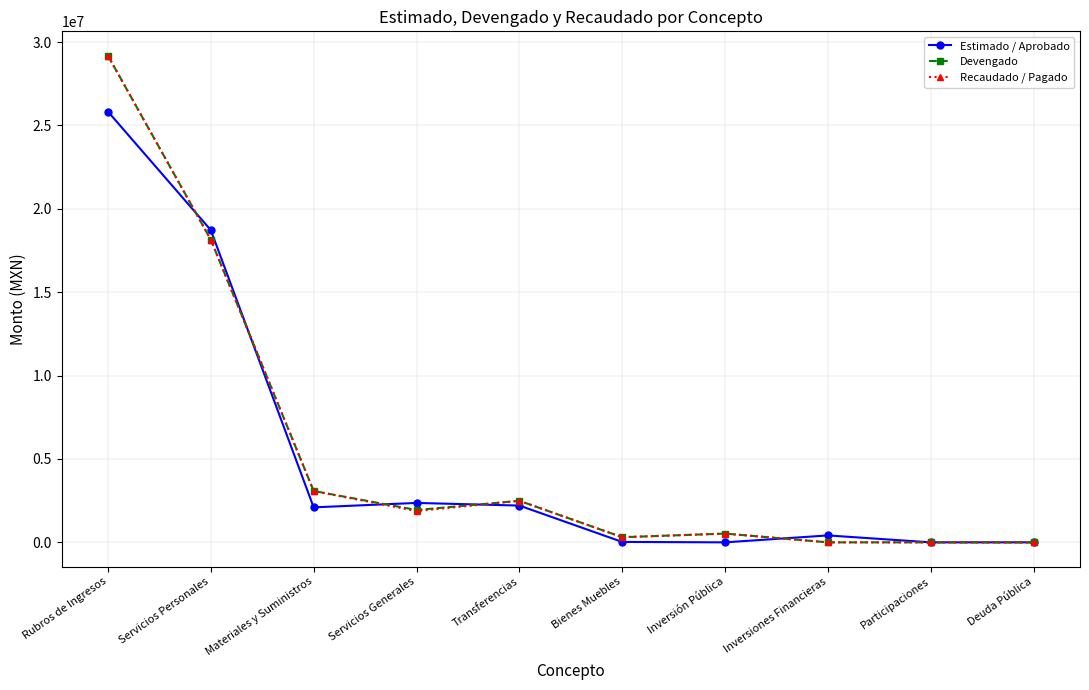

What is the maximum value shown in the chart?

29182428.8